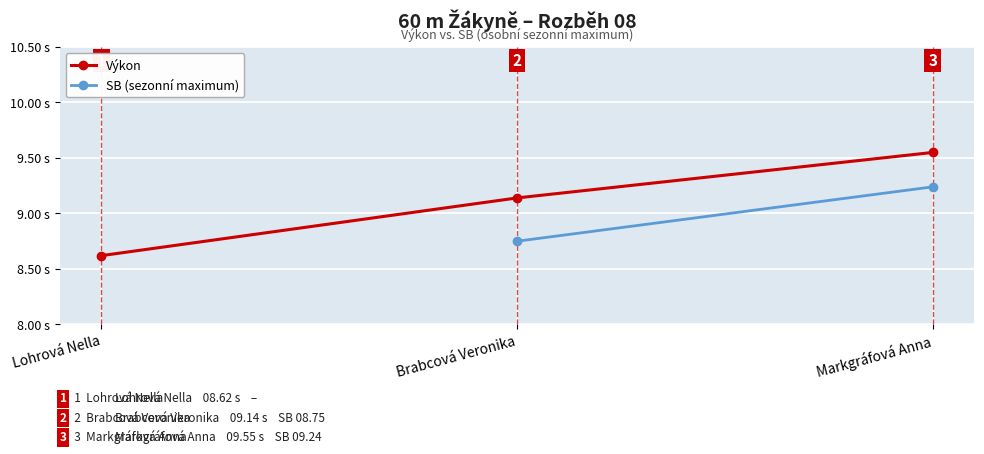

Rank the categories by value from highest to lowest.

Markgráfová Anna, Brabcová Veronika, Lohrová Nella